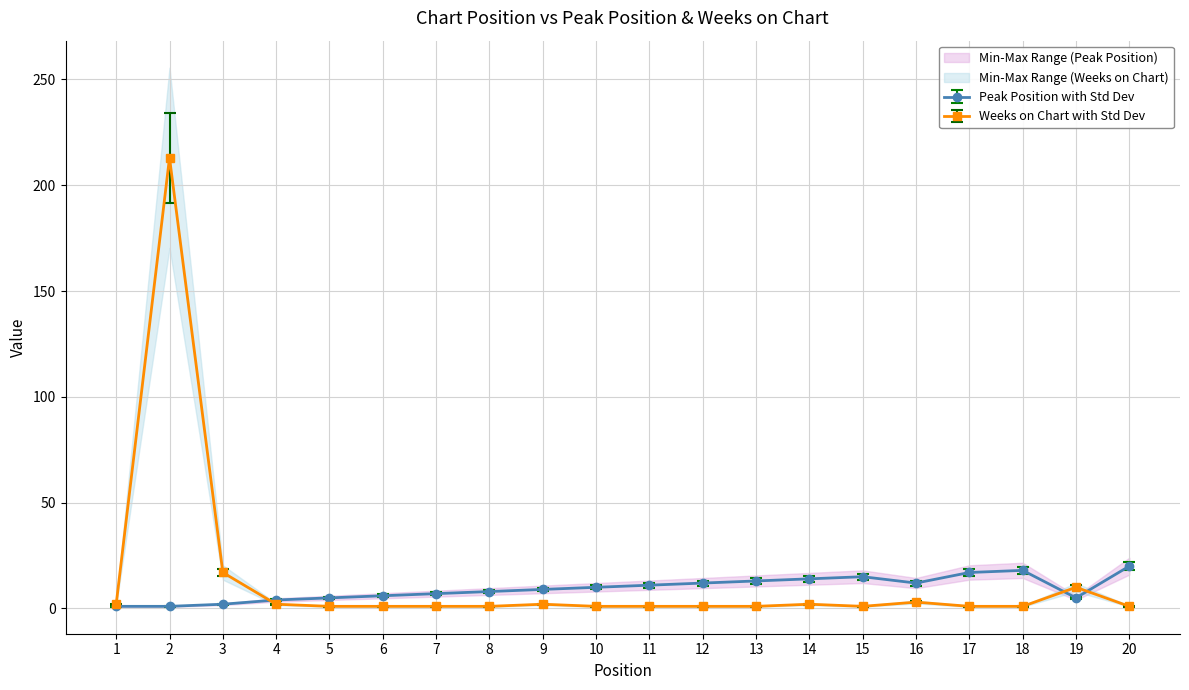

Which series has the largest total across all categories?

Weeks on Chart